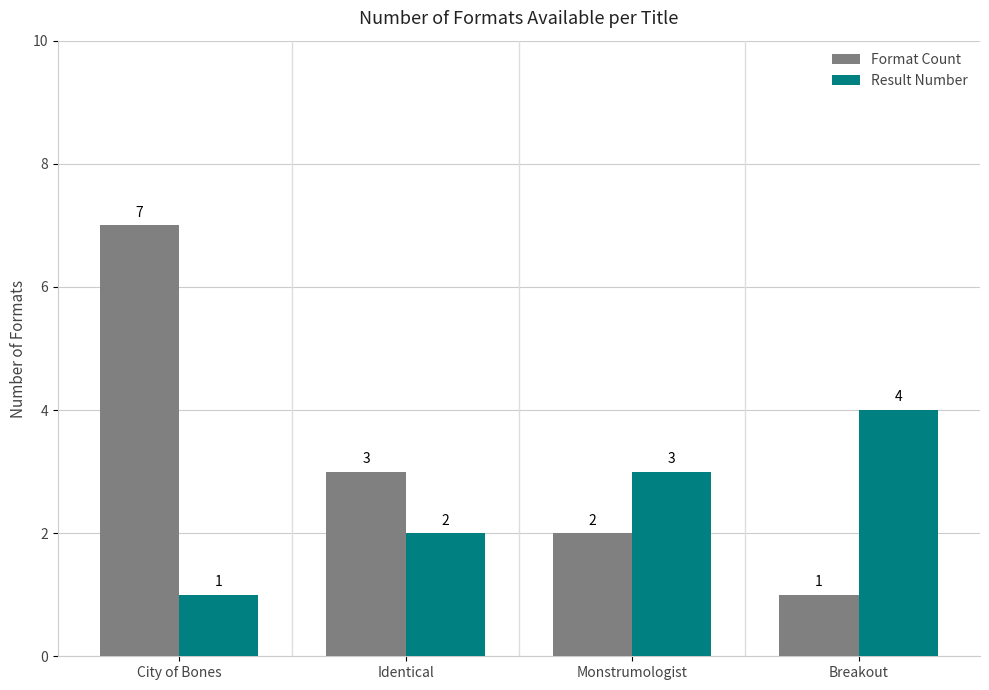

At which category is the sum across all series the highest?

City of Bones